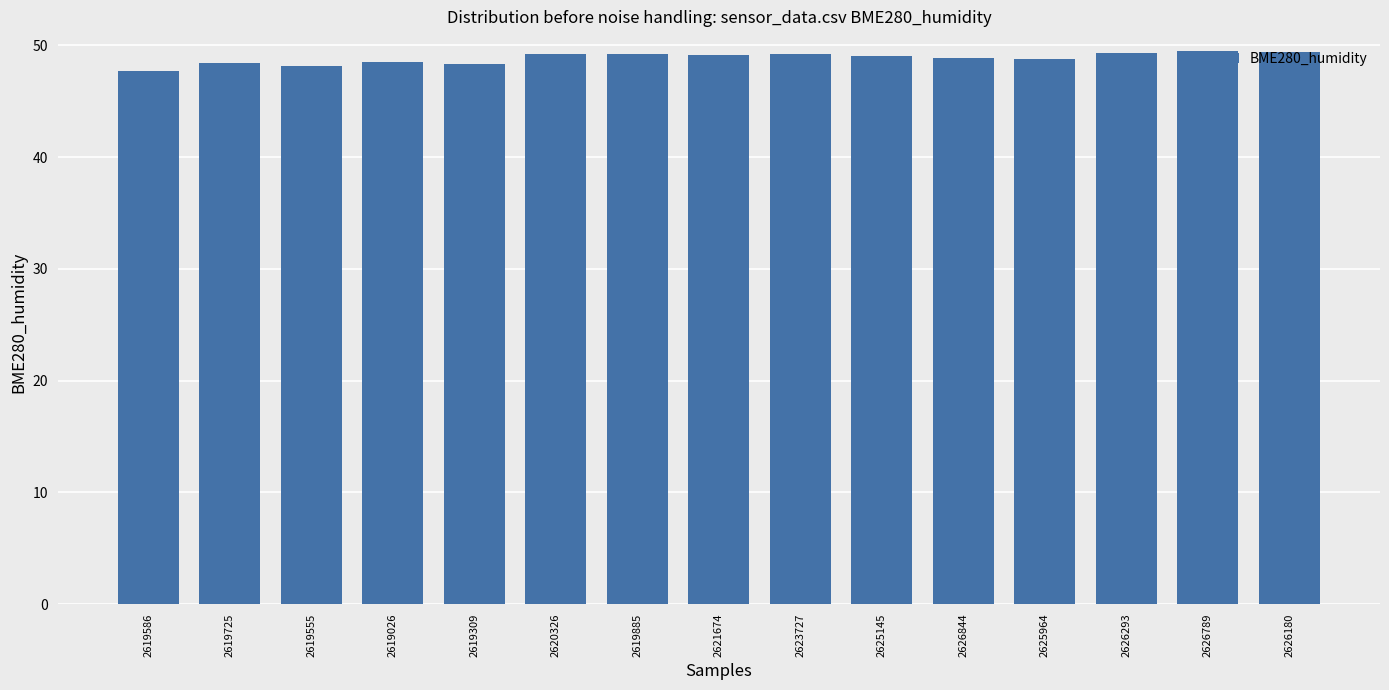

How many categories are shown in the chart?

15